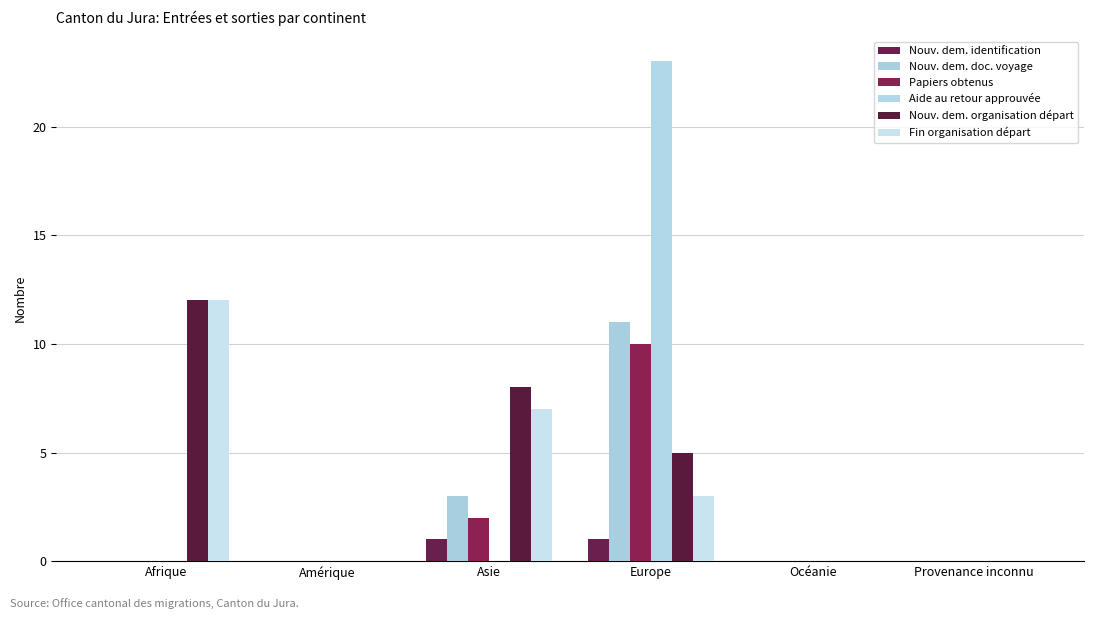

Which series has the widest spread of values?

Aide au retour approuvée